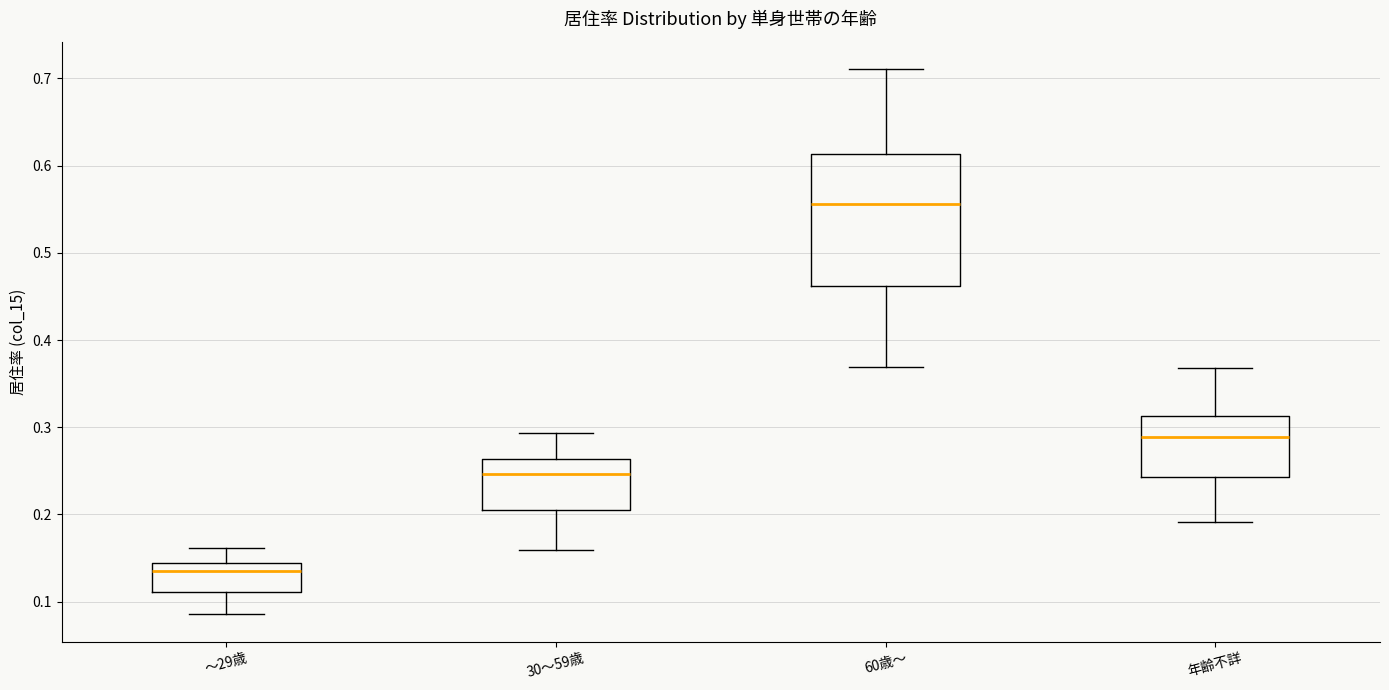

Which box is the tallest, from its lower edge to its upper edge?

60歳～